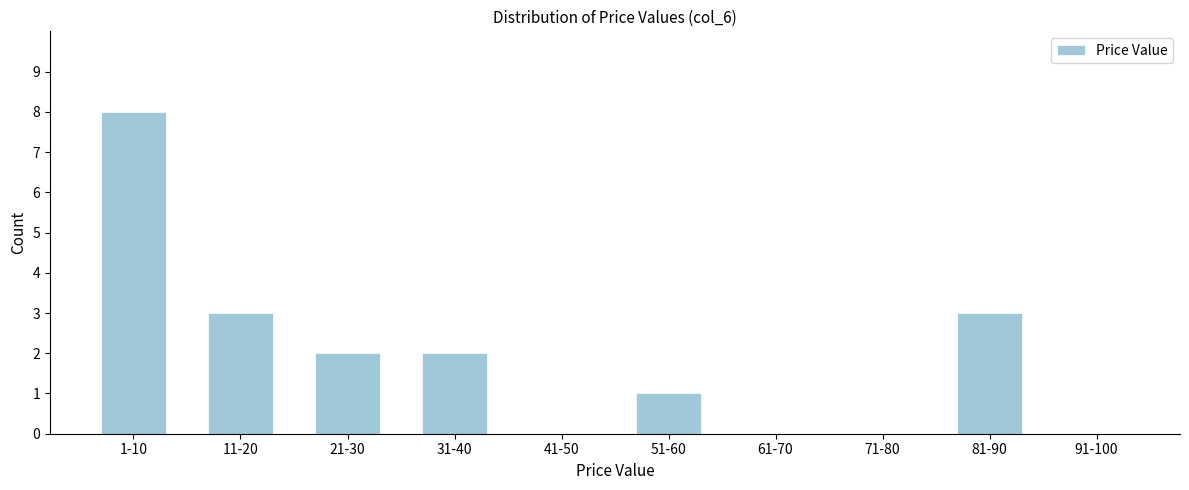

Reading left to right, transcribe all the data shown in this chart.

1-10=8	11-20=3	21-30=2	31-40=2	41-50=0	51-60=1	61-70=0	71-80=0	81-90=3	91-100=0